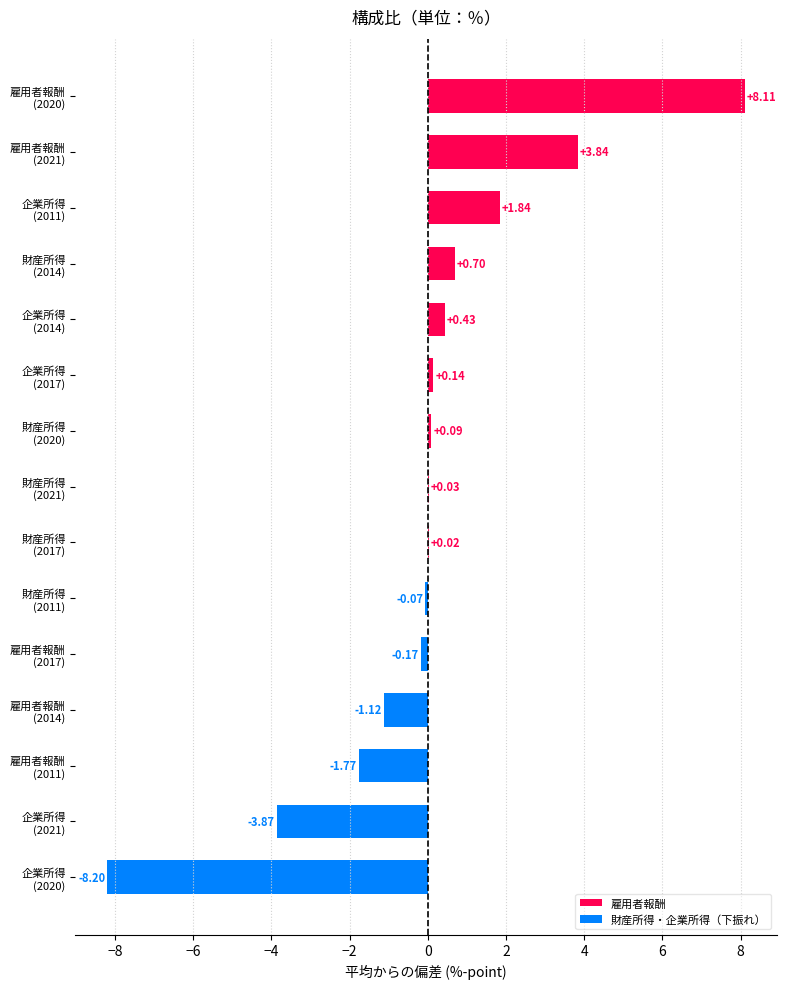

Are the bars horizontal?

Yes